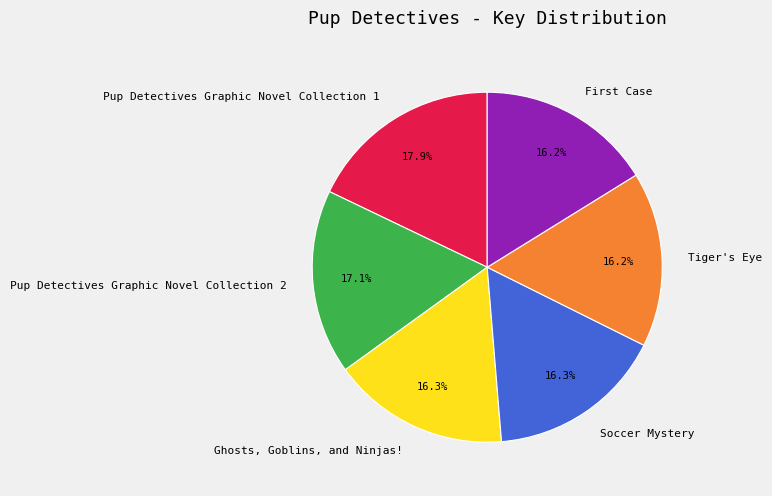

What is the largest slice in the pie chart?

Pup Detectives Graphic Novel Collection 1